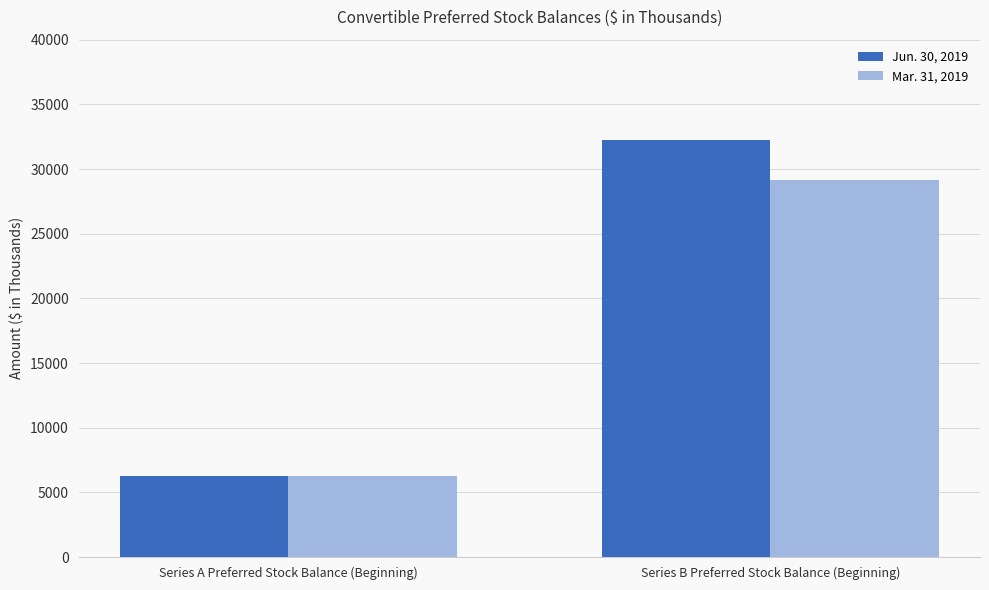

Are the bars horizontal?

No